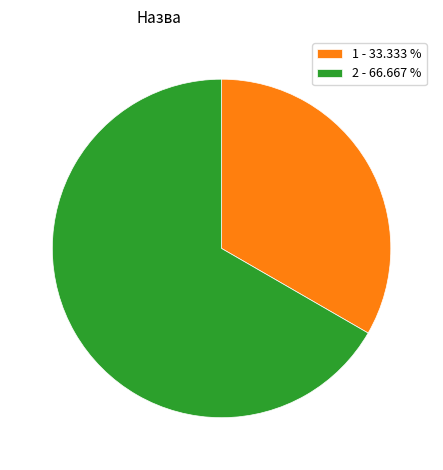

Combined, do 1 - 33.333 % and 2 - 66.667 % account for over 50%?

Yes